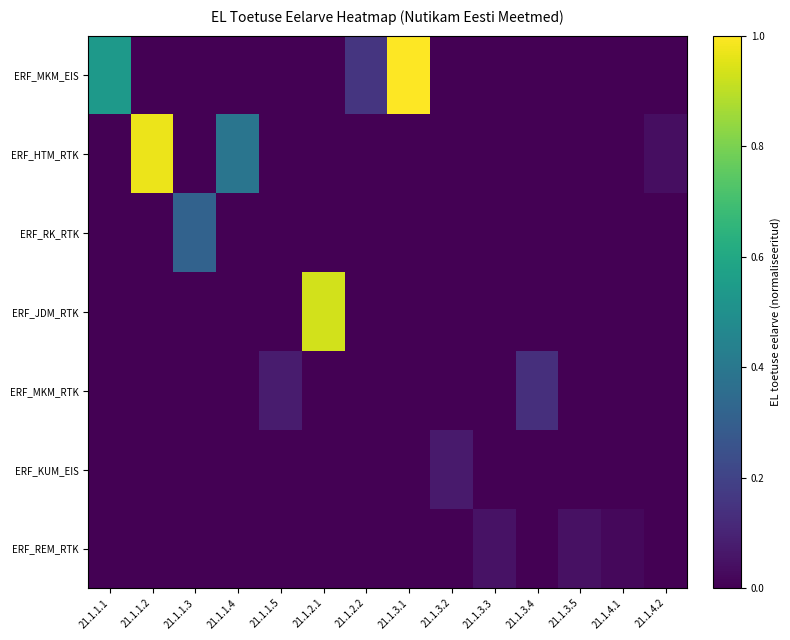

Reading left to right, transcribe all the data shown in this chart.

ERF_MKM_EIS: 21.1.1.1=0.5	21.1.1.2=0.0	21.1.1.3=0.0	21.1.1.4=0.0	21.1.1.5=0.0	21.1.2.1=0.0	21.1.2.2=0.2	21.1.3.1=1.0	21.1.3.2=0.0	21.1.3.3=0.0	21.1.3.4=0.0	21.1.3.5=0.0	21.1.4.1=0.0	21.1.4.2=0.0
ERF_HTM_RTK: 21.1.1.1=0.0	21.1.1.2=1.0	21.1.1.3=0.0	21.1.1.4=0.4	21.1.1.5=0.0	21.1.2.1=0.0	21.1.2.2=0.0	21.1.3.1=0.0	21.1.3.2=0.0	21.1.3.3=0.0	21.1.3.4=0.0	21.1.3.5=0.0	21.1.4.1=0.0	21.1.4.2=0.0
ERF_RK_RTK: 21.1.1.1=0.0	21.1.1.2=0.0	21.1.1.3=0.3	21.1.1.4=0.0	21.1.1.5=0.0	21.1.2.1=0.0	21.1.2.2=0.0	21.1.3.1=0.0	21.1.3.2=0.0	21.1.3.3=0.0	21.1.3.4=0.0	21.1.3.5=0.0	21.1.4.1=0.0	21.1.4.2=0.0
ERF_JDM_RTK: 21.1.1.1=0.0	21.1.1.2=0.0	21.1.1.3=0.0	21.1.1.4=0.0	21.1.1.5=0.0	21.1.2.1=0.9	21.1.2.2=0.0	21.1.3.1=0.0	21.1.3.2=0.0	21.1.3.3=0.0	21.1.3.4=0.0	21.1.3.5=0.0	21.1.4.1=0.0	21.1.4.2=0.0
ERF_MKM_RTK: 21.1.1.1=0.0	21.1.1.2=0.0	21.1.1.3=0.0	21.1.1.4=0.0	21.1.1.5=0.1	21.1.2.1=0.0	21.1.2.2=0.0	21.1.3.1=0.0	21.1.3.2=0.0	21.1.3.3=0.0	21.1.3.4=0.1	21.1.3.5=0.0	21.1.4.1=0.0	21.1.4.2=0.0
ERF_KUM_EIS: 21.1.1.1=0.0	21.1.1.2=0.0	21.1.1.3=0.0	21.1.1.4=0.0	21.1.1.5=0.0	21.1.2.1=0.0	21.1.2.2=0.0	21.1.3.1=0.0	21.1.3.2=0.1	21.1.3.3=0.0	21.1.3.4=0.0	21.1.3.5=0.0	21.1.4.1=0.0	21.1.4.2=0.0
ERF_REM_RTK: 21.1.1.1=0.0	21.1.1.2=0.0	21.1.1.3=0.0	21.1.1.4=0.0	21.1.1.5=0.0	21.1.2.1=0.0	21.1.2.2=0.0	21.1.3.1=0.0	21.1.3.2=0.0	21.1.3.3=0.0	21.1.3.4=0.0	21.1.3.5=0.0	21.1.4.1=0.0	21.1.4.2=0.0